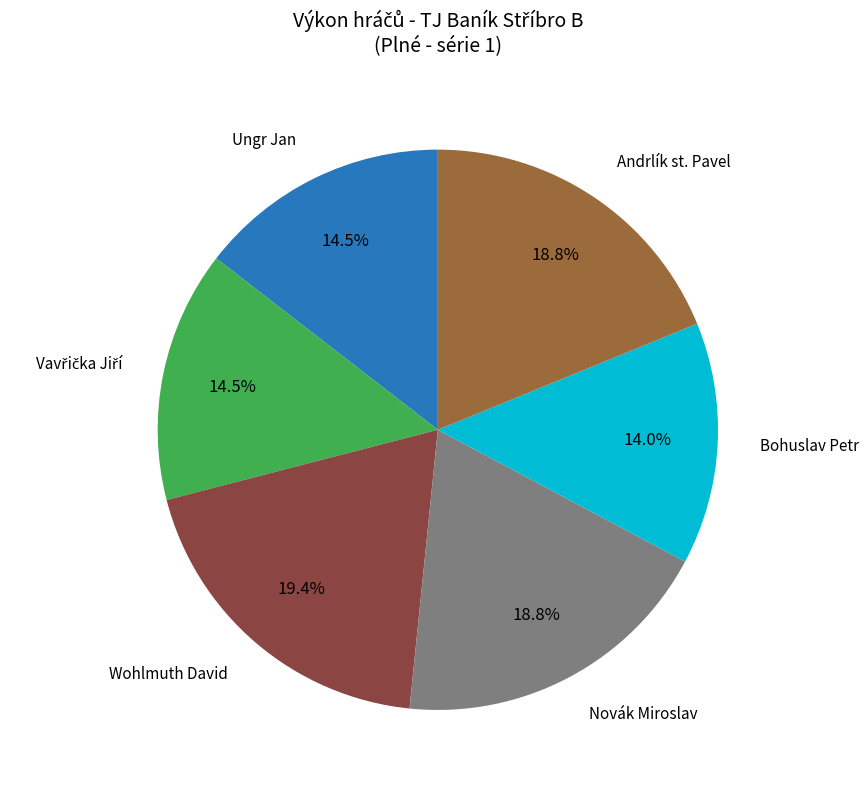

To the nearest percent, what is the difference between the largest and smallest slice percentages?

5%